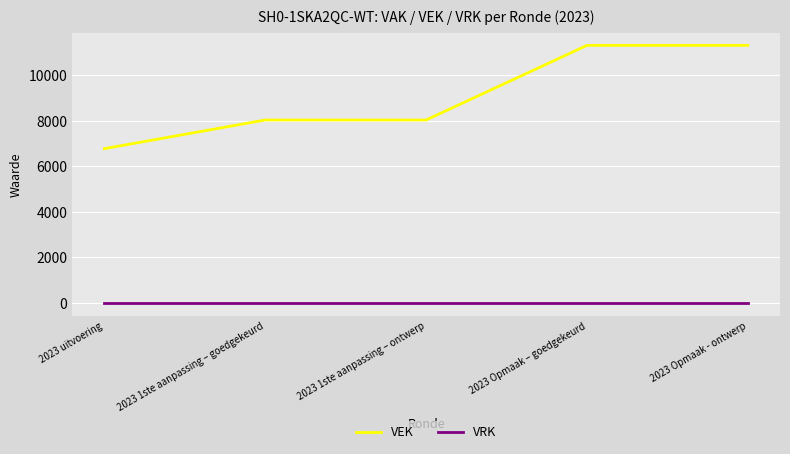

Reading left to right, what are all the values shown in this chart?

VEK: 6771	8029	8029	11307	11307
VRK: 0	0	0	0	0